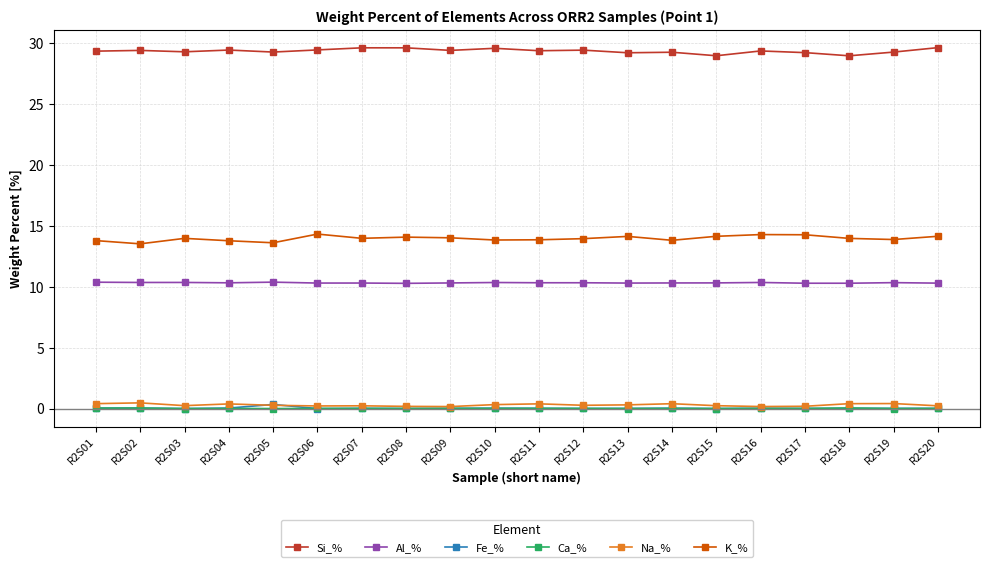

Is the value of Ca_% at R2S05 greater than the value of K_% at R2S06?

No